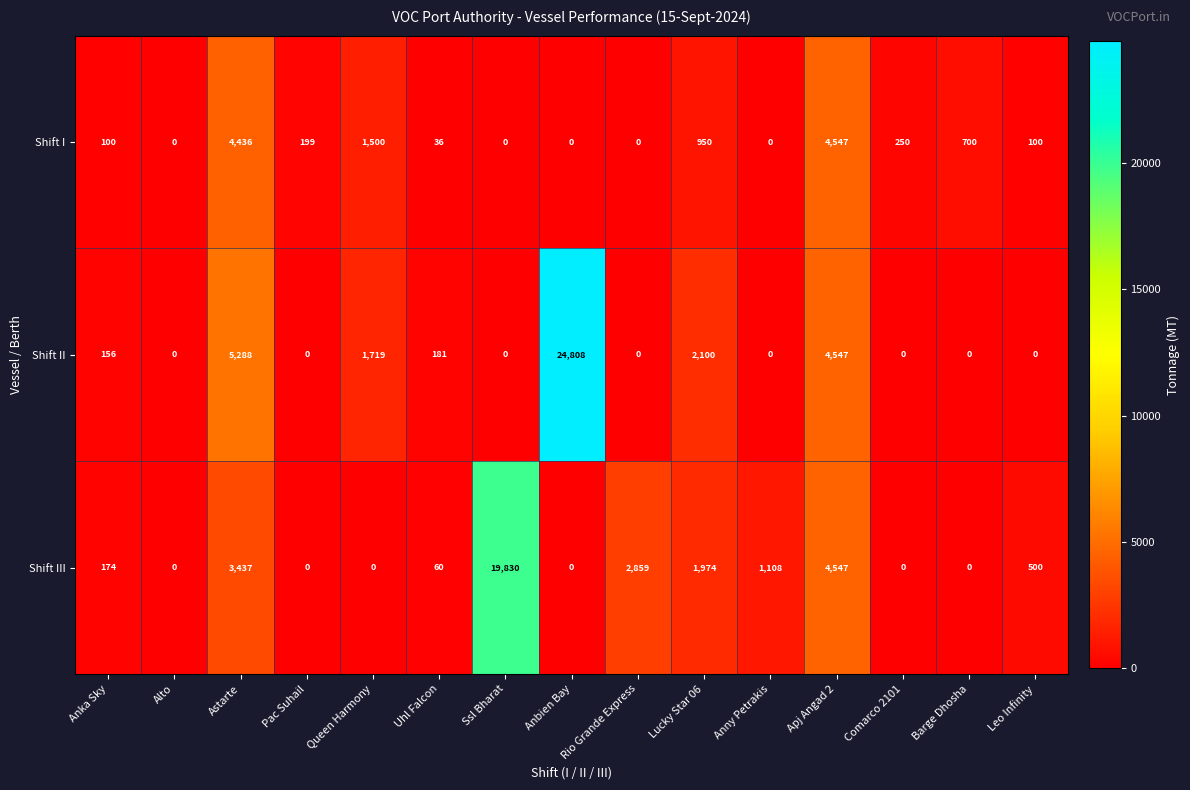

Which series changed the most between Ssl Bharat and Anny Petrakis?

Shift III